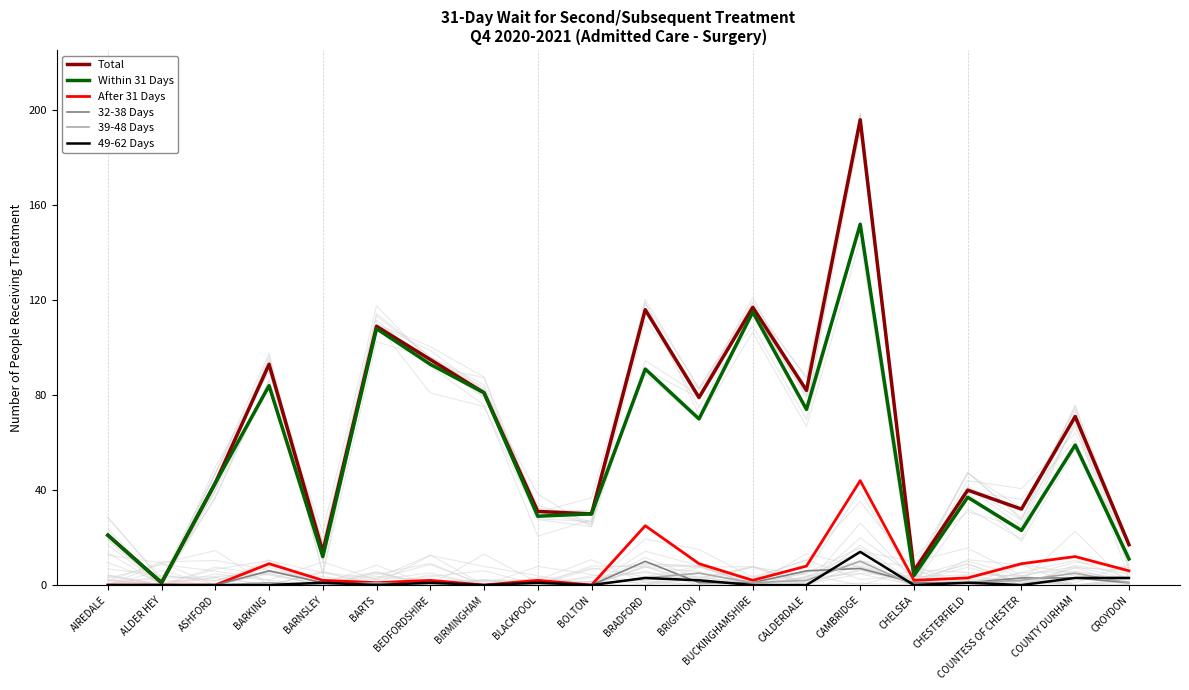

What is the difference between the maximum and minimum values in the 32-38 Days series?

10